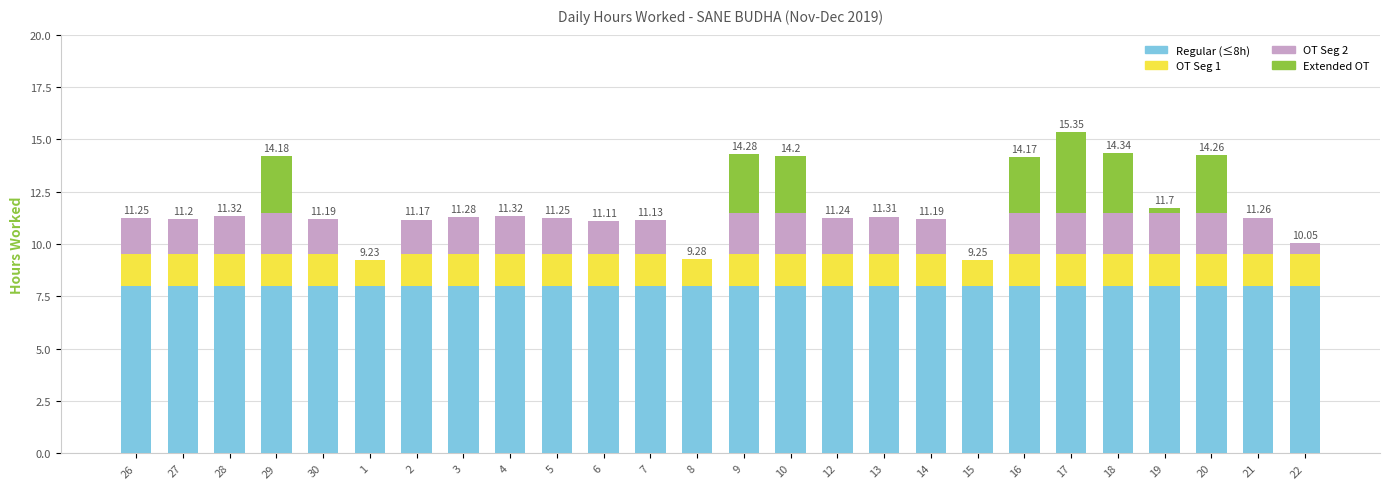

What is the total value across all series at 14?

11.2